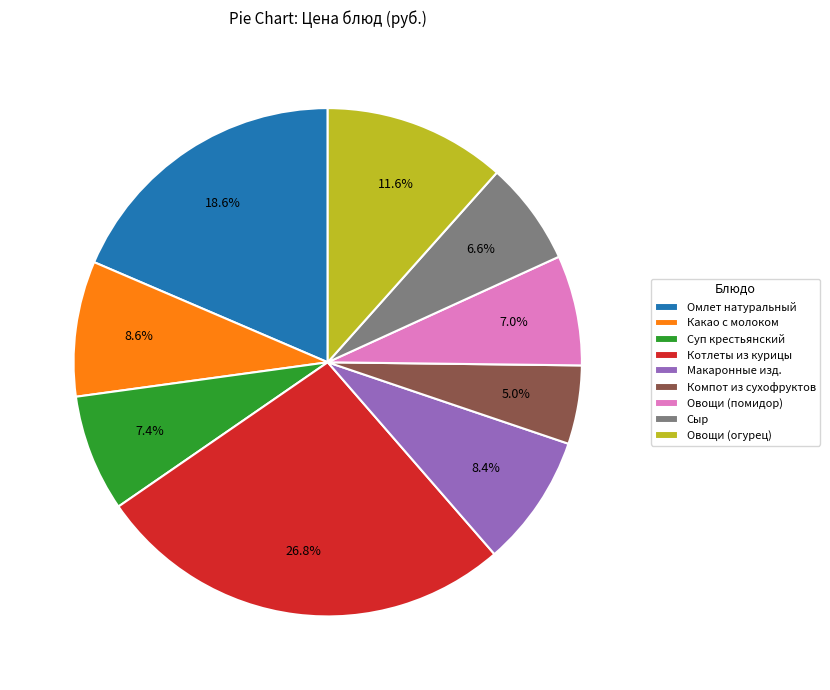

What percentage is NOT represented by Овощи (помидор)?

93.0%